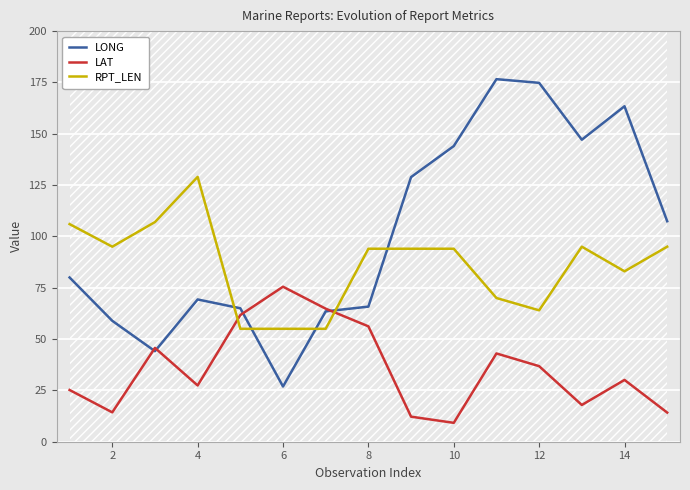

The value of RPT_LEN at 12 is 80.1. True or false?

False